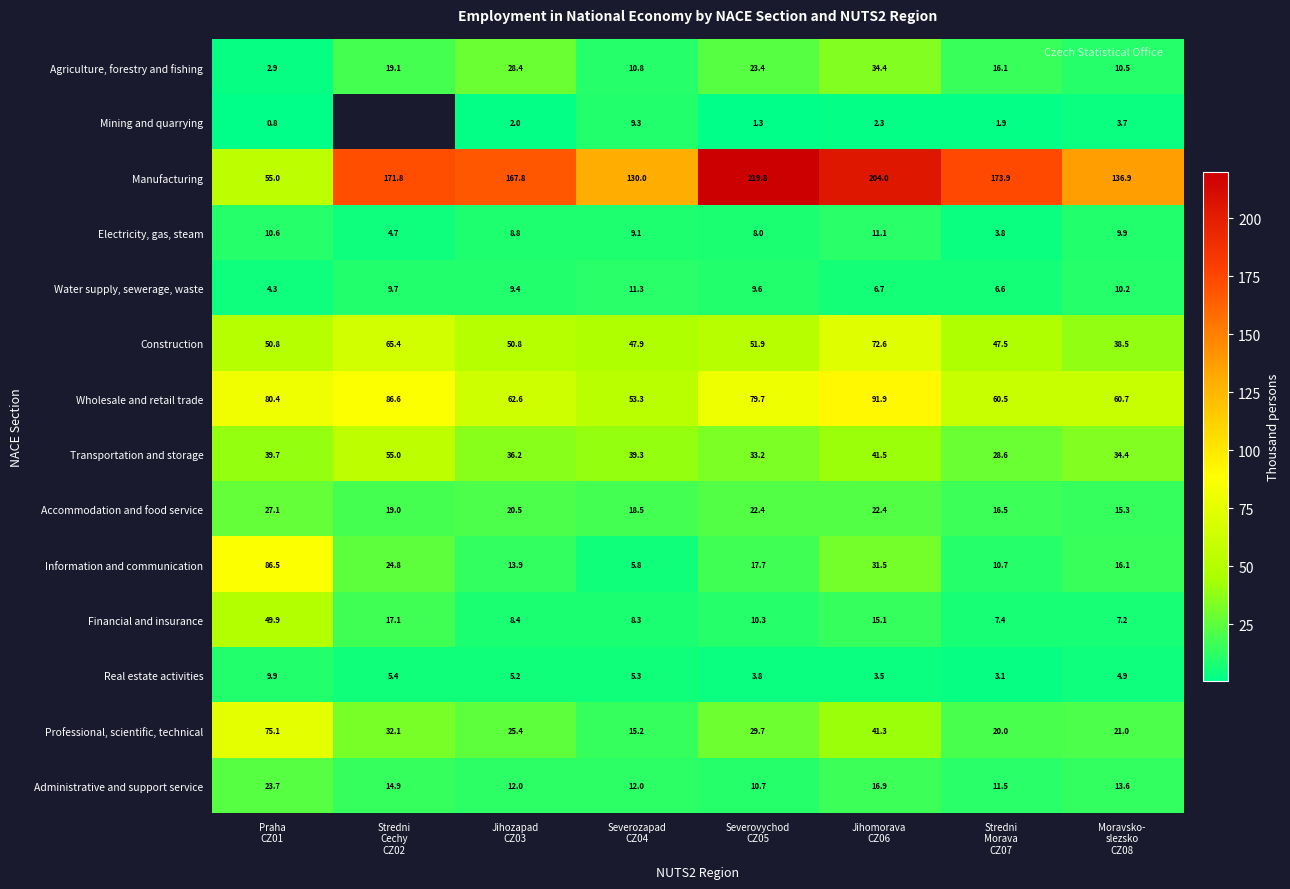

Which series has the largest total across all categories?

Manufacturing